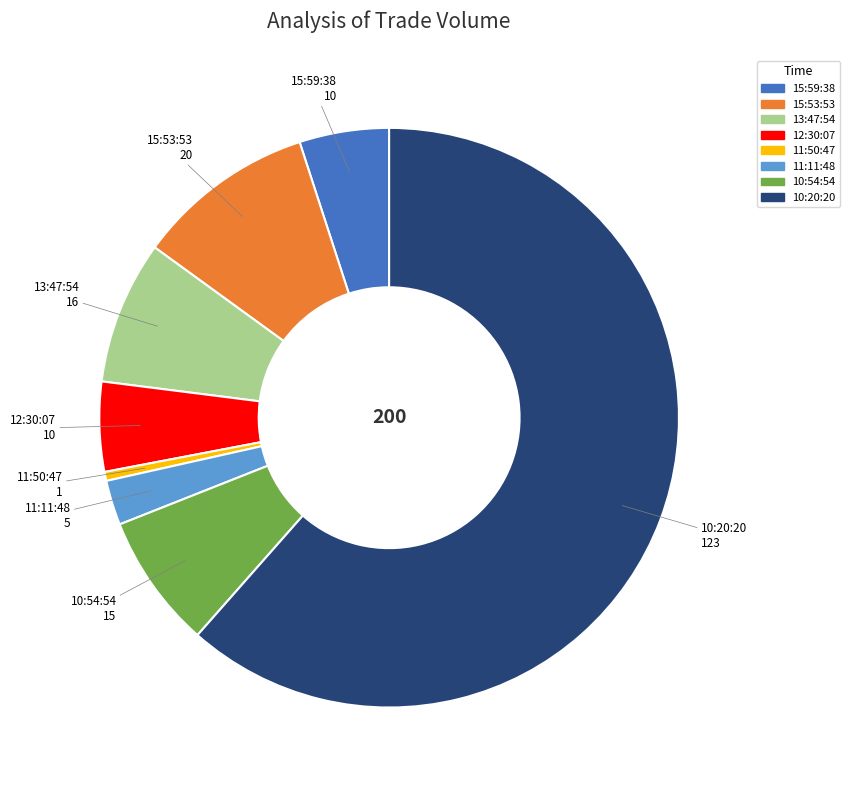

Does any single category account for the majority?

Yes